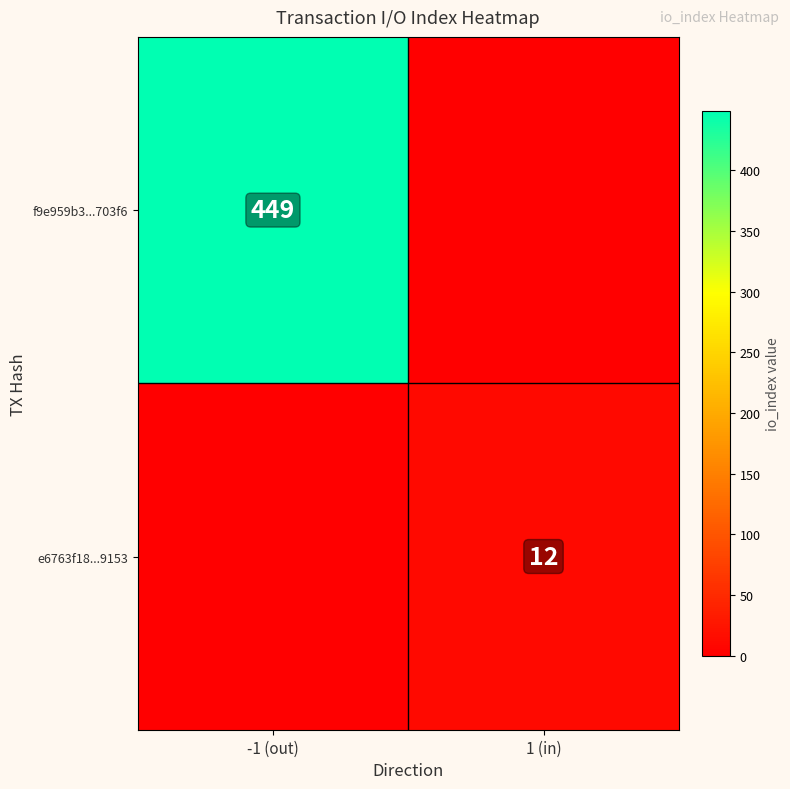

Which category has the highest value in the divider series?

-1 (out)